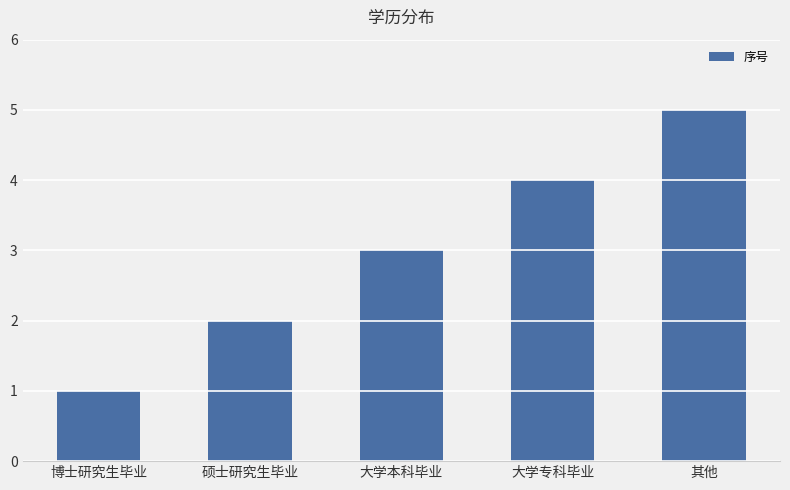

What is the change in value from 硕士研究生毕业 to 大学本科毕业?

+1